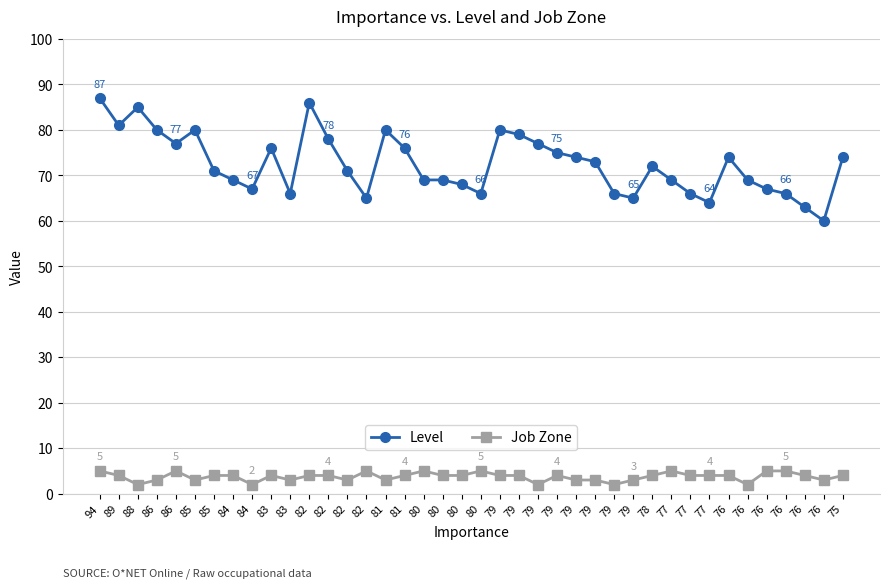

Reading right to left, list all the values displayed in this chart.

Level: 75=74	76=60	76=63	76=66	76=67	76=69	76=74	77=64	77=66	77=69	78=72	79=65	79=66	79=73	79=74	79=75	79=77	79=79	79=80	80=66	80=68	80=69	80=69	81=76	81=80	82=65	82=71	82=78	82=86	83=66	83=76	84=67	84=69	85=71	85=80	86=77	86=80	88=85	89=81	94=87
Job Zone: 75=4	76=3	76=4	76=5	76=5	76=2	76=4	77=4	77=4	77=5	78=4	79=3	79=2	79=3	79=3	79=4	79=2	79=4	79=4	80=5	80=4	80=4	80=5	81=4	81=3	82=5	82=3	82=4	82=4	83=3	83=4	84=2	84=4	85=4	85=3	86=5	86=3	88=2	89=4	94=5